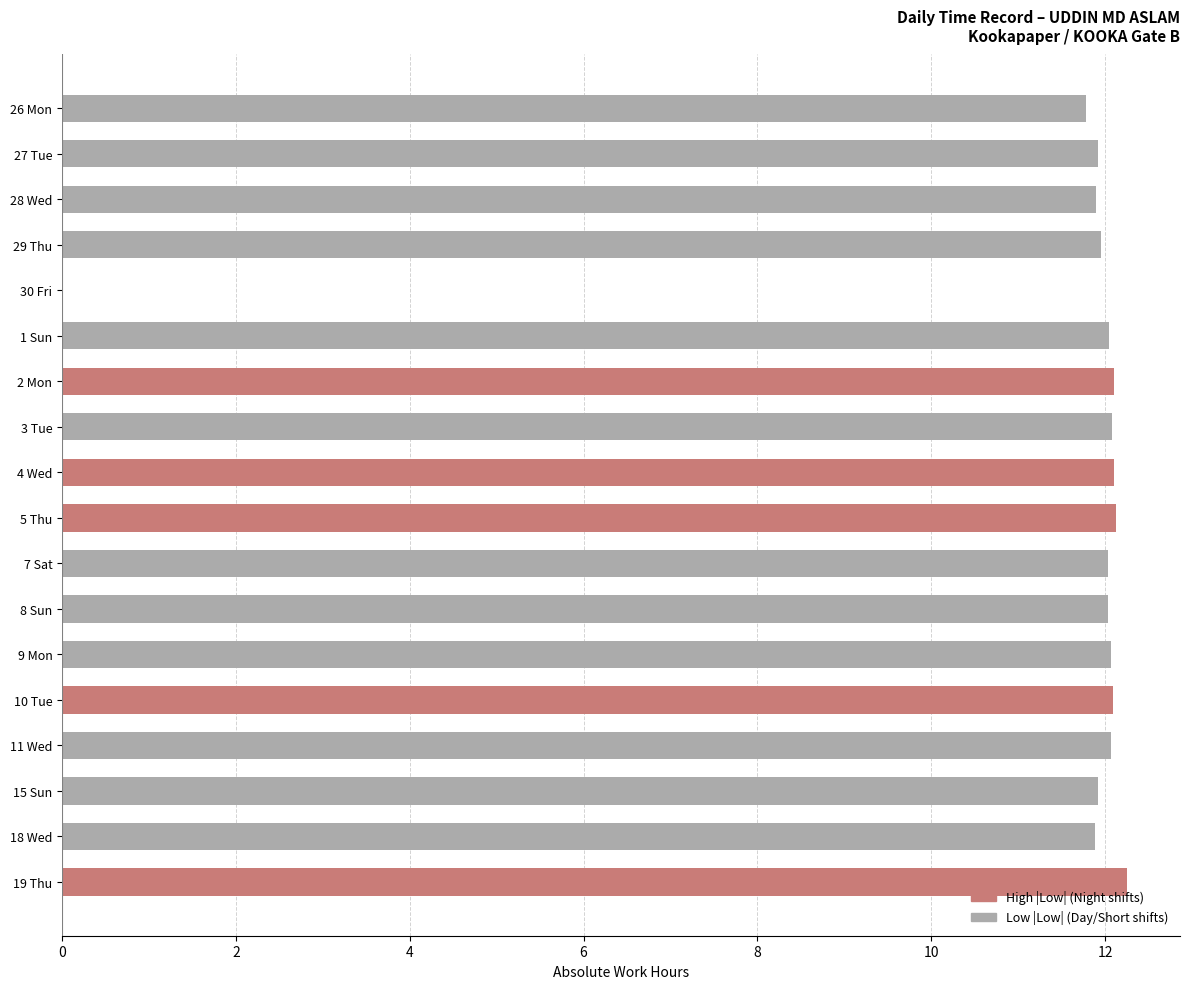

Between 30 Fri and 29 Thu, which is larger?

29 Thu